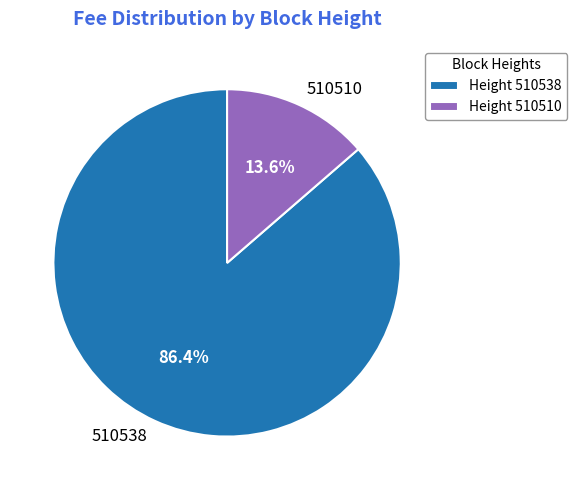

To the nearest percent, what percentage of the pie is 510538?

86%